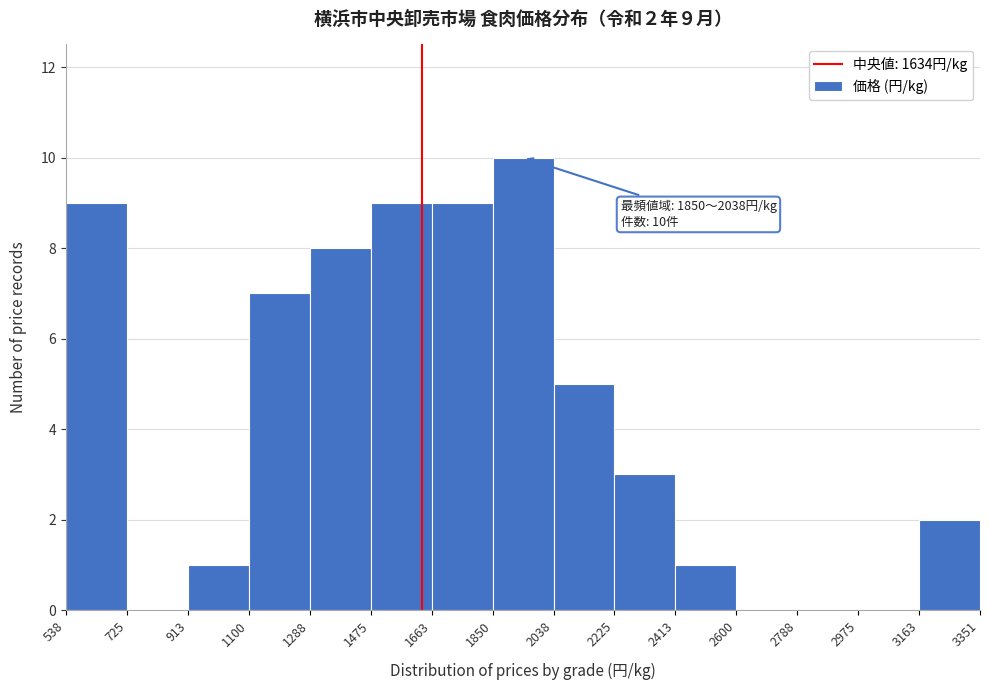

Over which range of the x-axis is the bar tallest?

1850 to 2038